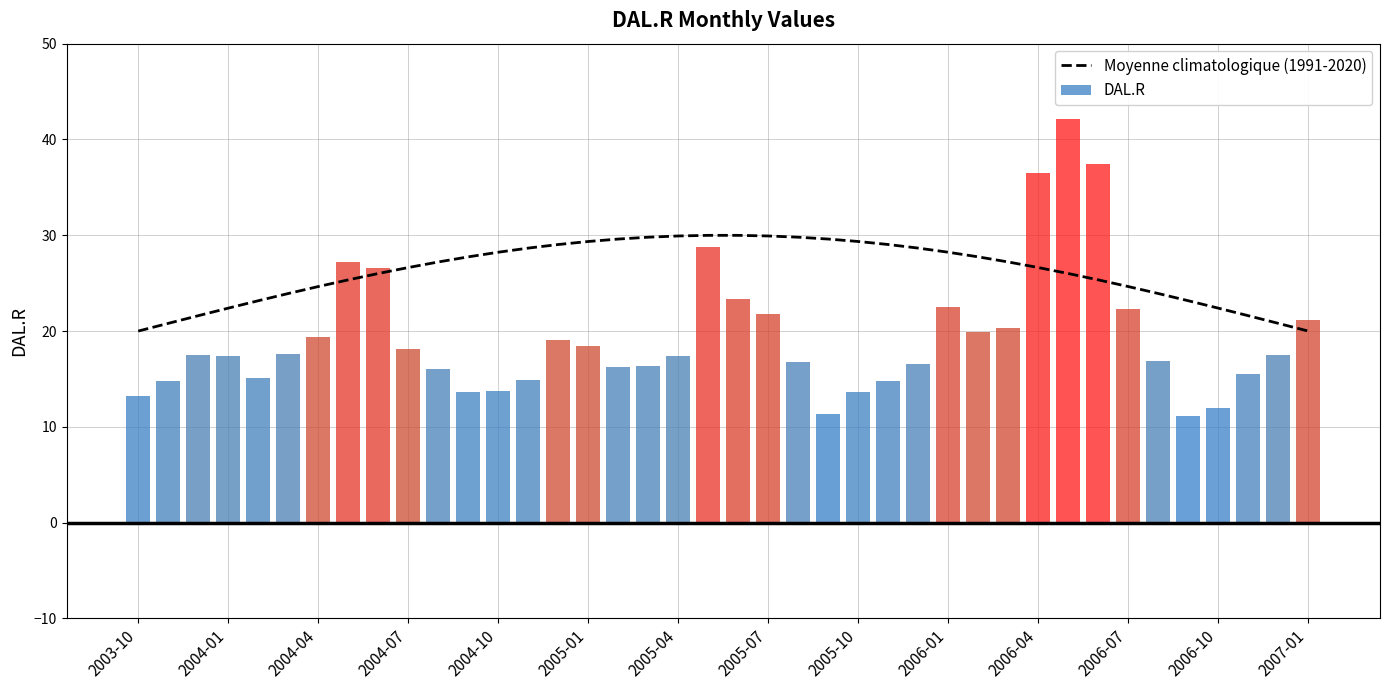

How many data points in DAL.R are above 17?

22